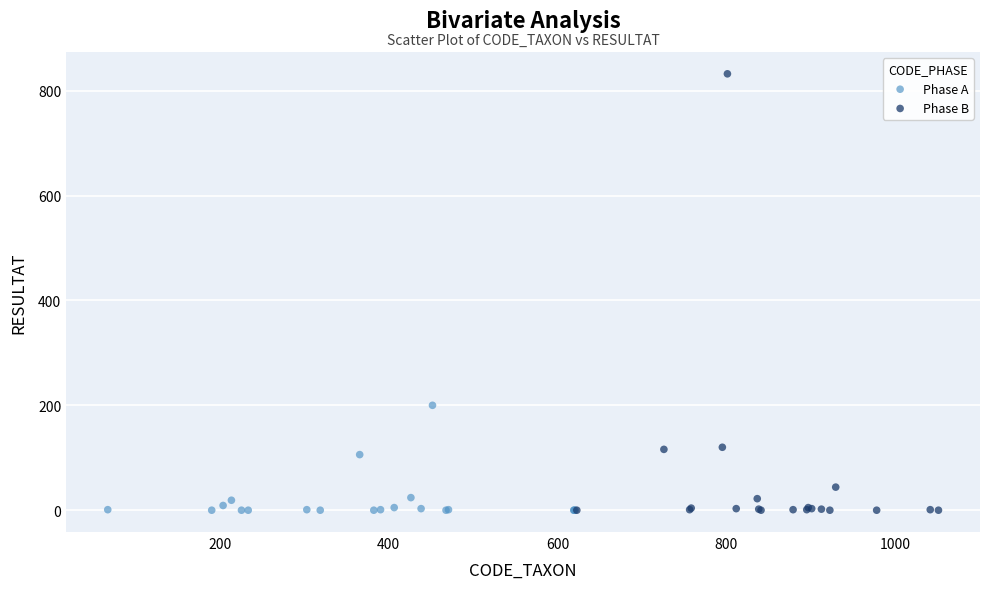

Which series has the widest spread of Y values?

Phase B